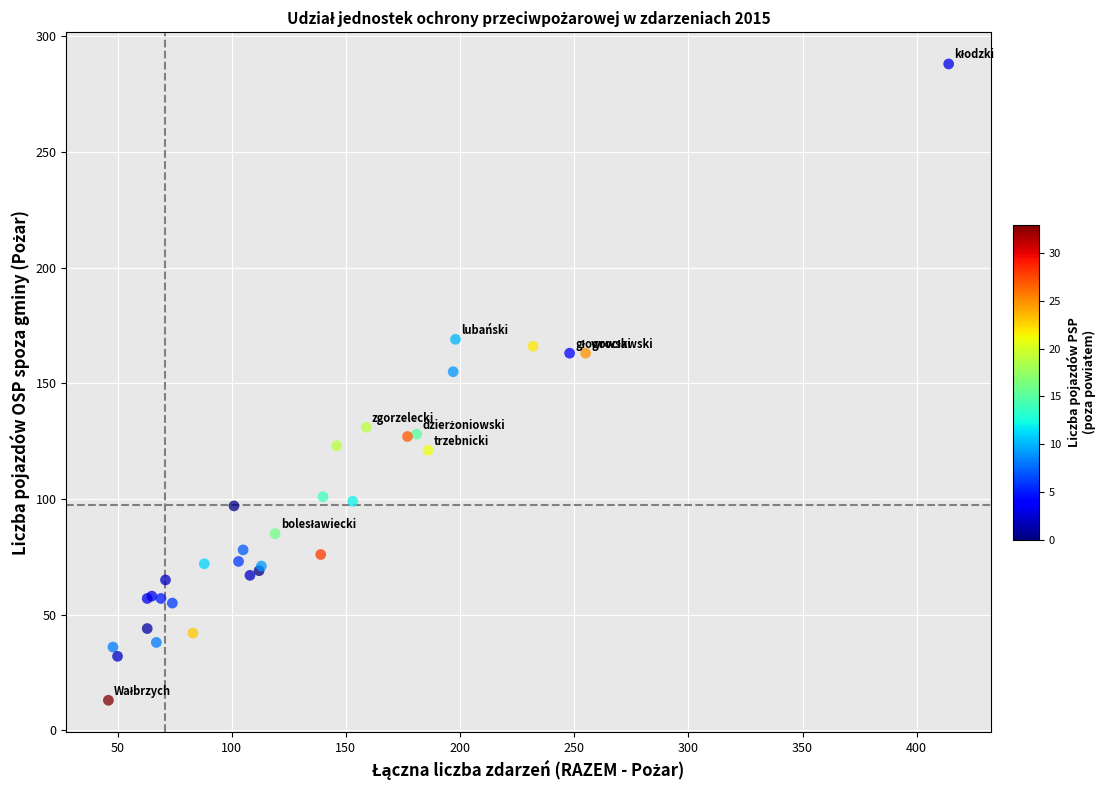

What Y value in the scatter plot is closest to 150?

155